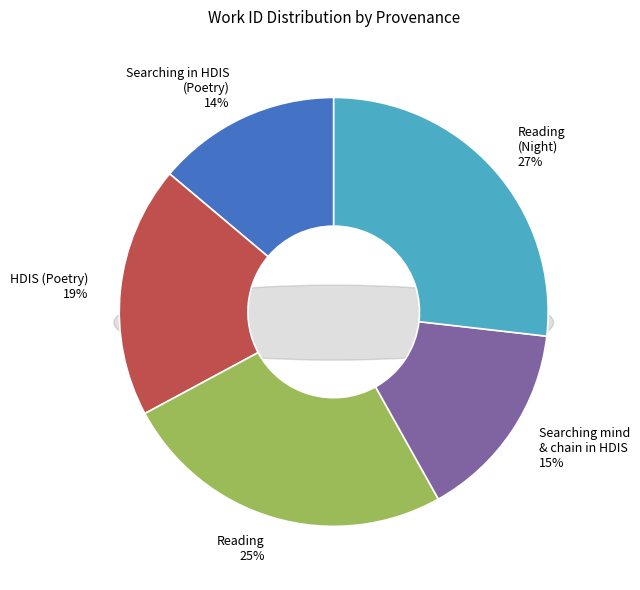

What percentage is the Searching mind and chain in HDIS slice, to the nearest percent?

15%